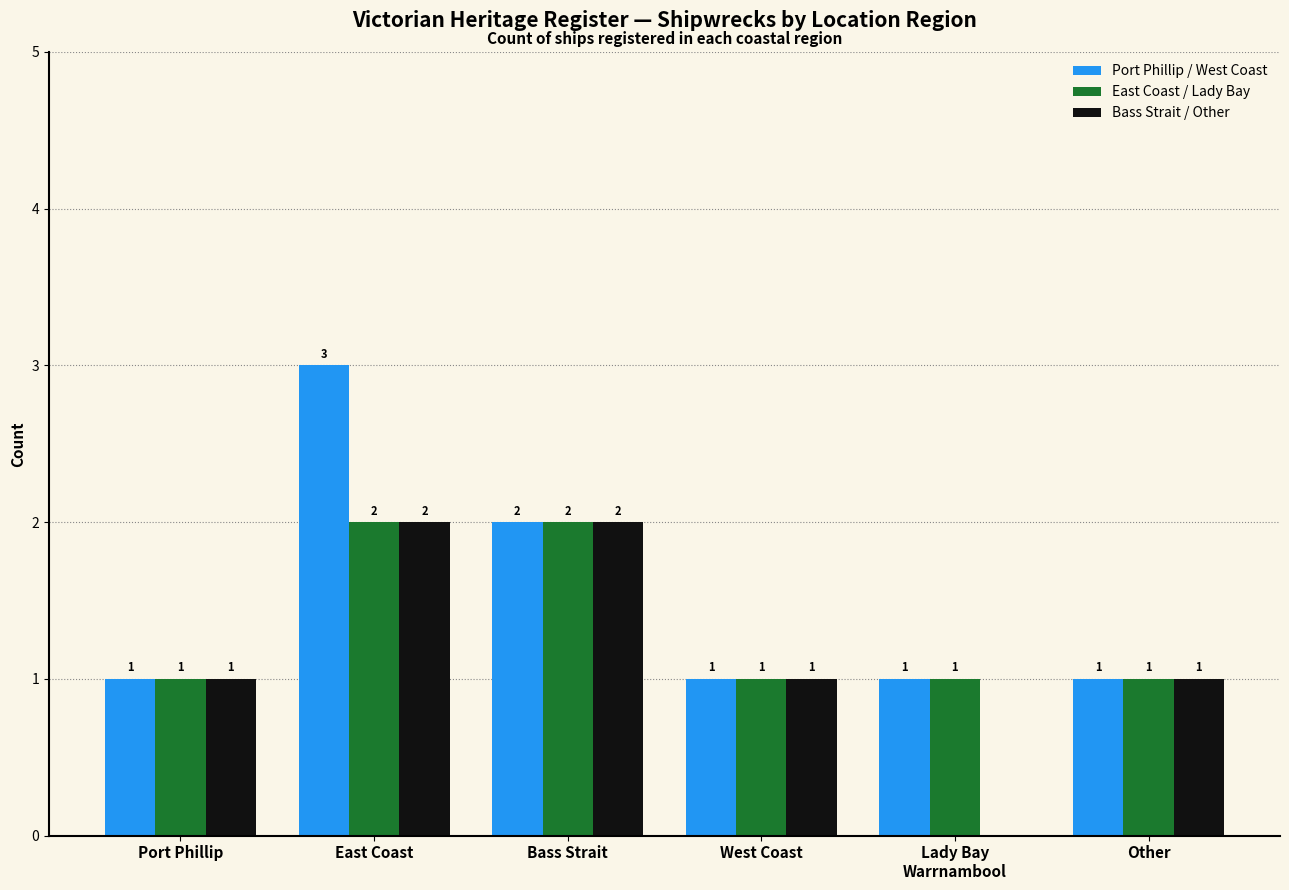

Are the bars grouped side by side (vs. stacked)?

Yes